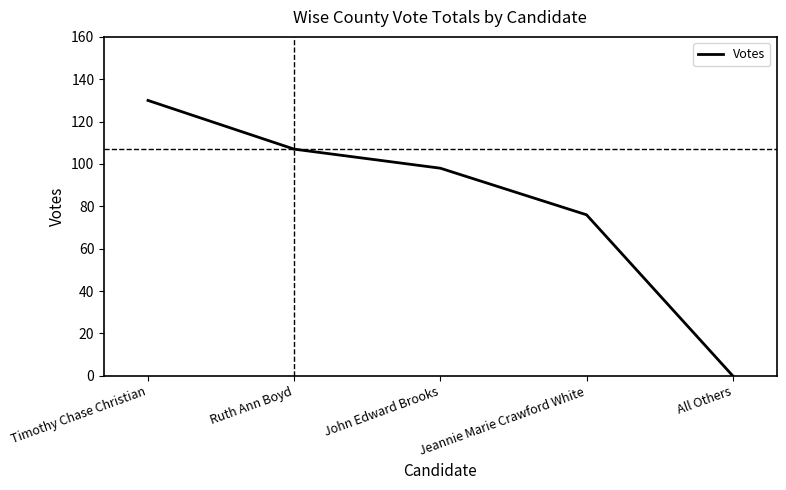

Reading left to right, extract all data points from this chart.

130	107	98	76	0